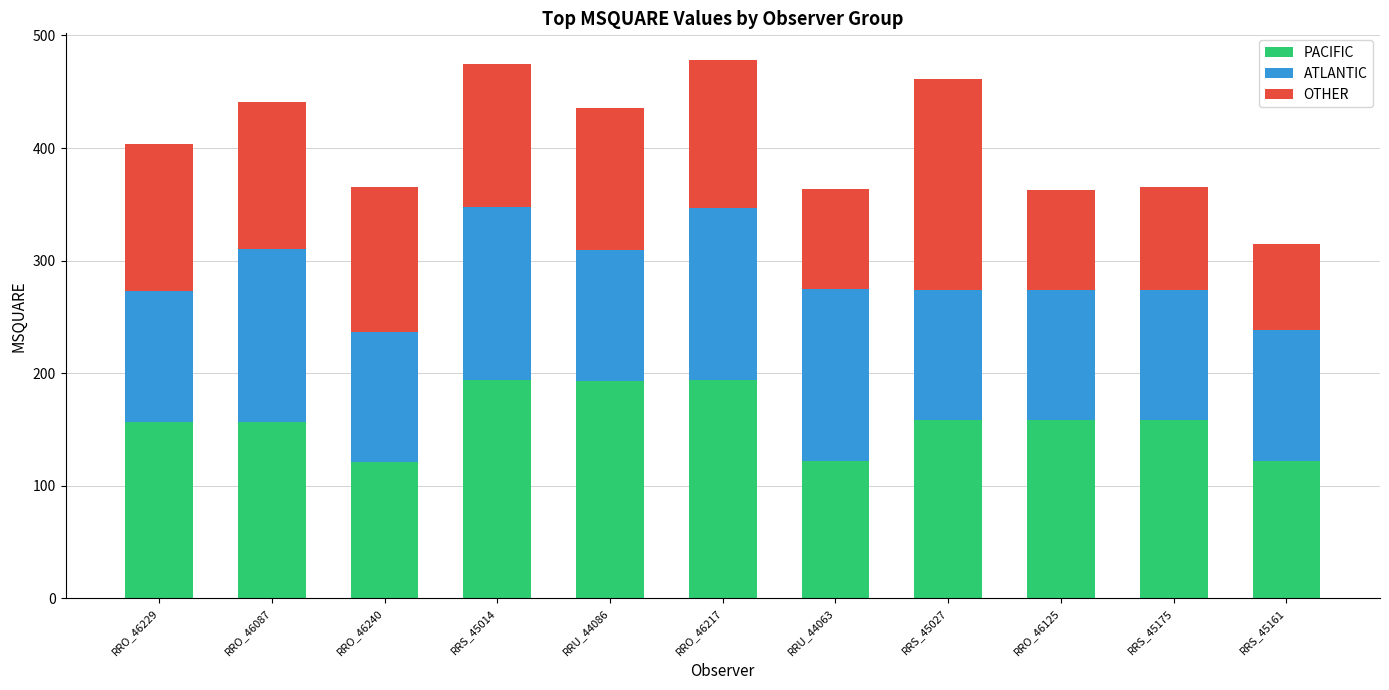

The PACIFIC series shows 44 at RRS_45014. True or false?

False